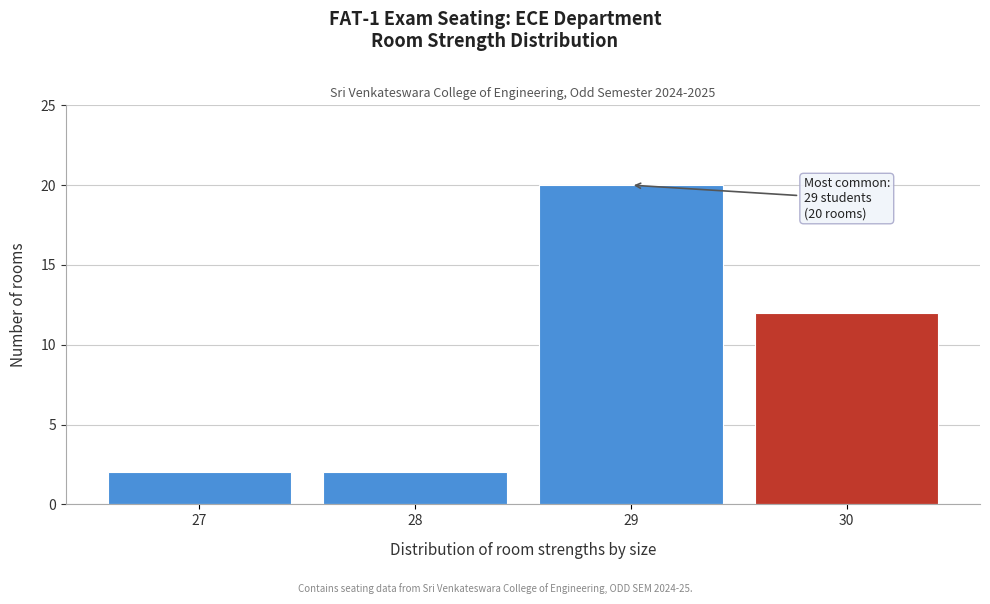

Over which range of the x-axis is the bar tallest?

28.5 to 29.5